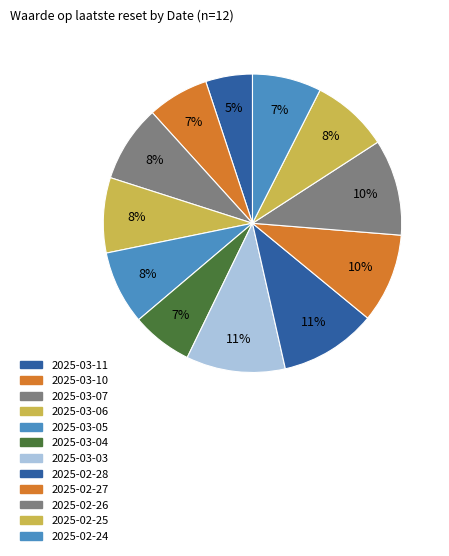

Between 2025-02-27 and 2025-03-06, which is larger?

2025-02-27